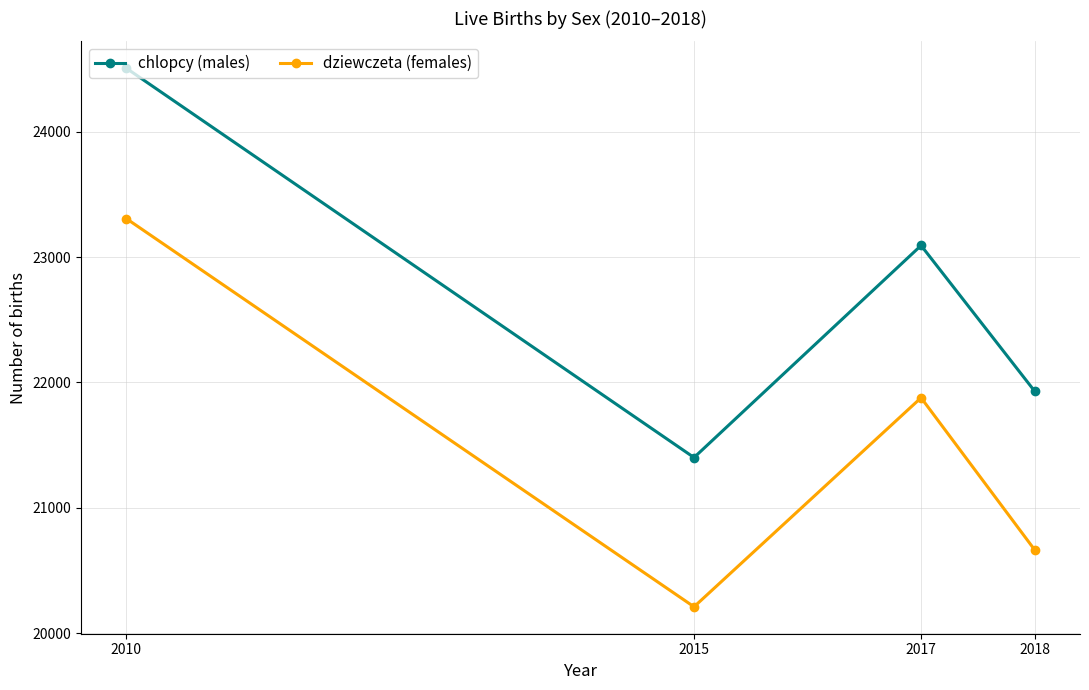

The dziewczeta (females) series shows 28928 at 2018. True or false?

False